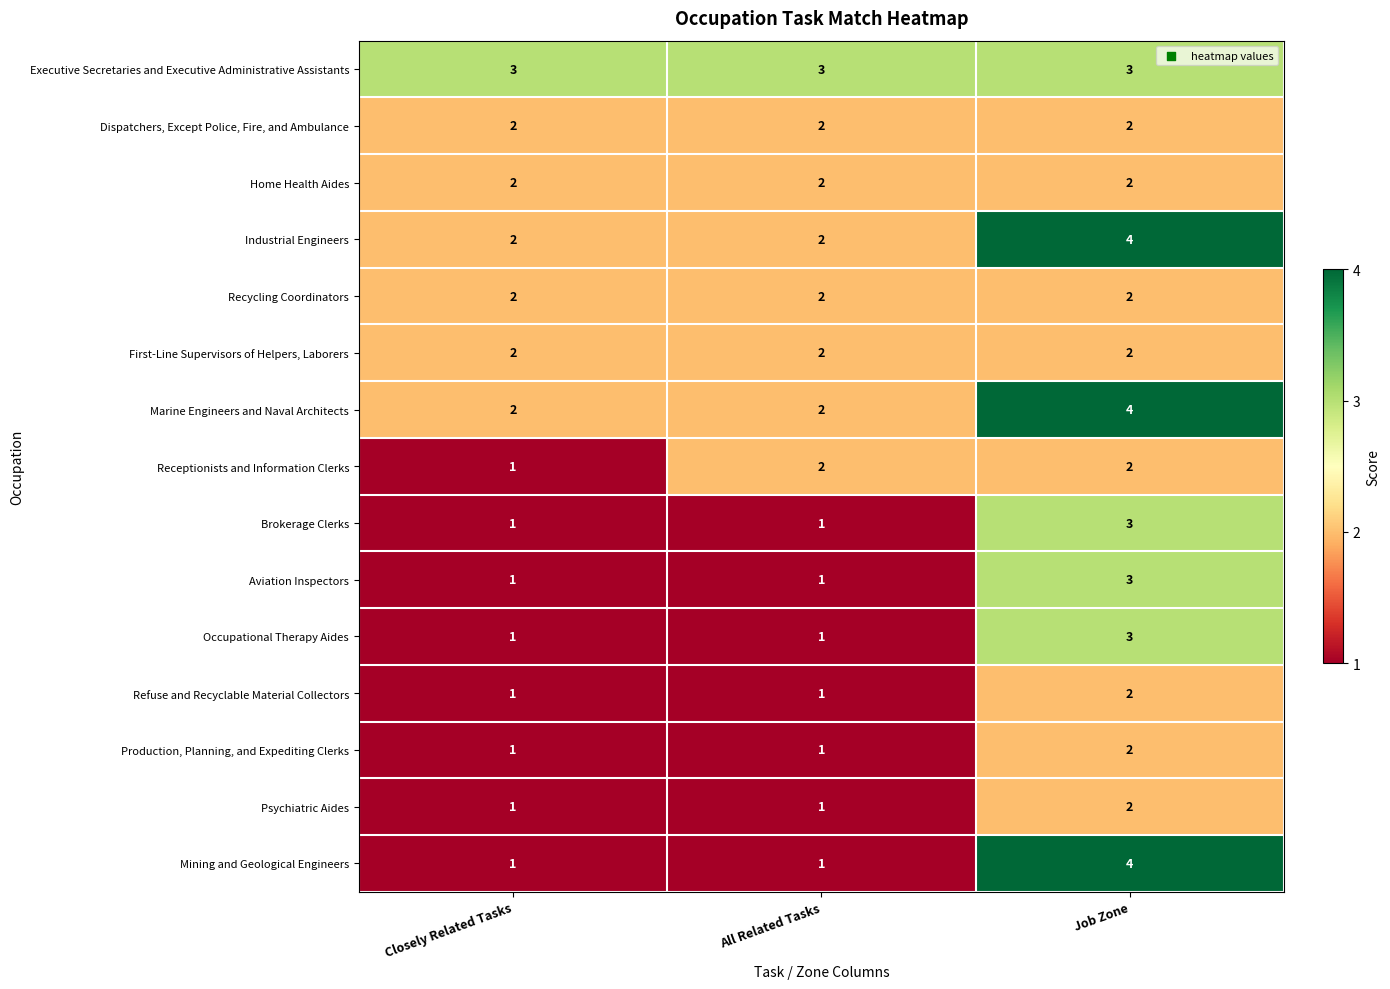

At which label does Refuse and Recyclable Material Collectors reach its peak?

Job Zone